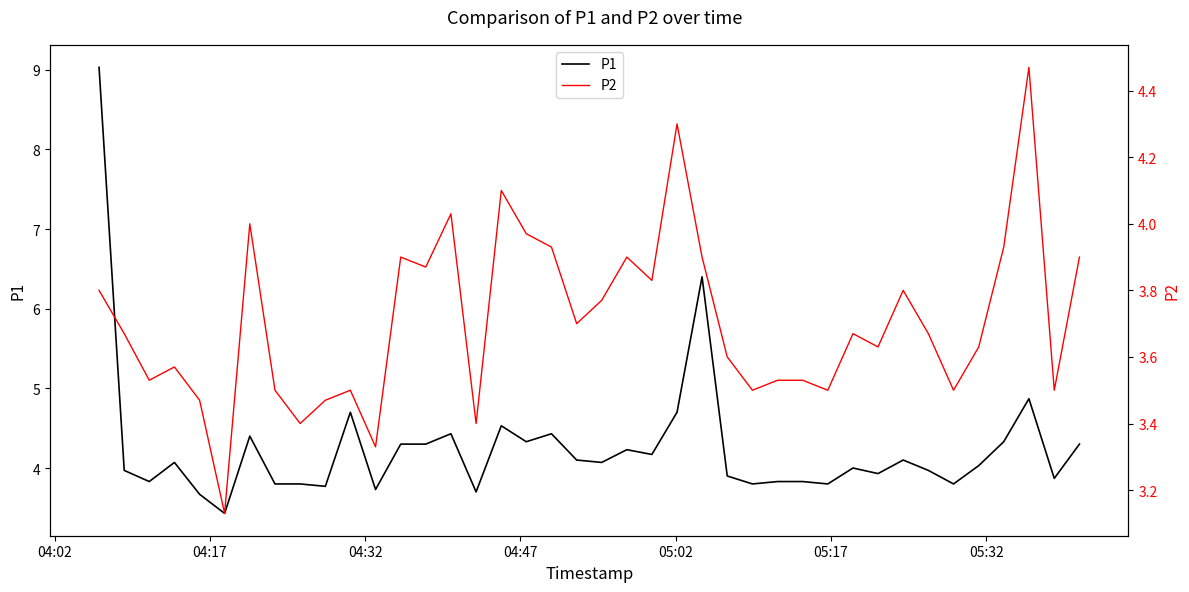

How many interior local valleys does the P2 series have?

13